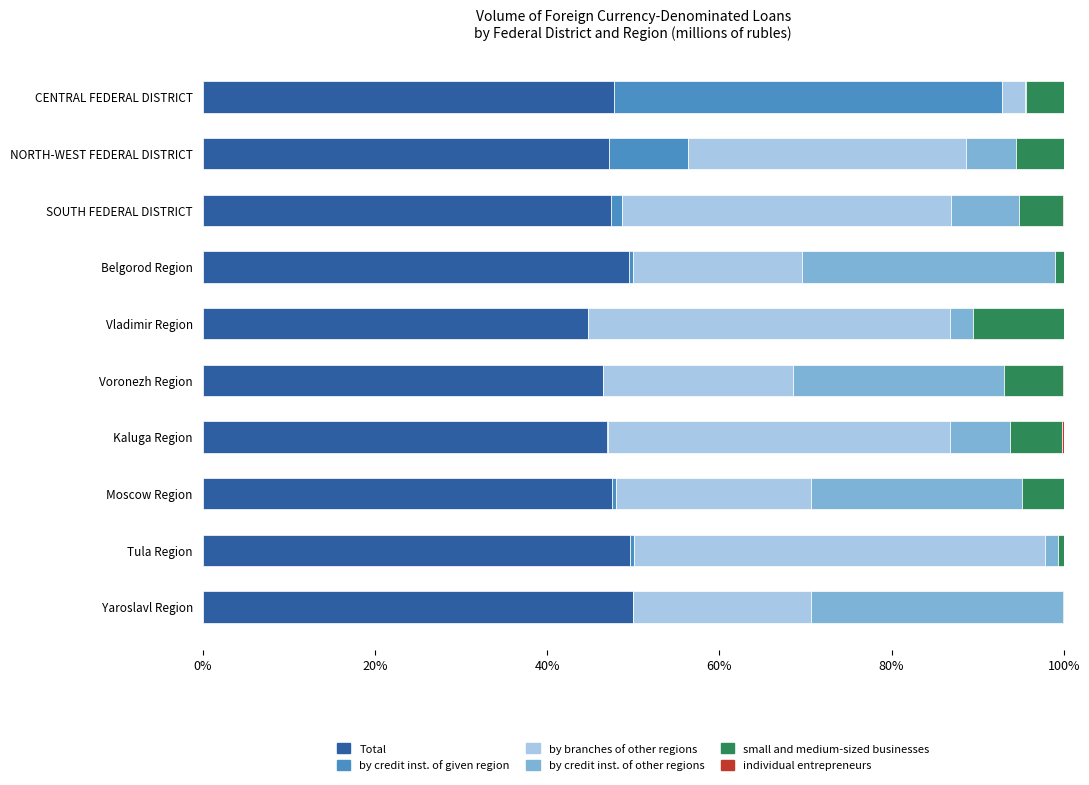

What is the difference between the second highest and second lowest values in the by credit inst. of other regions series?

27.7